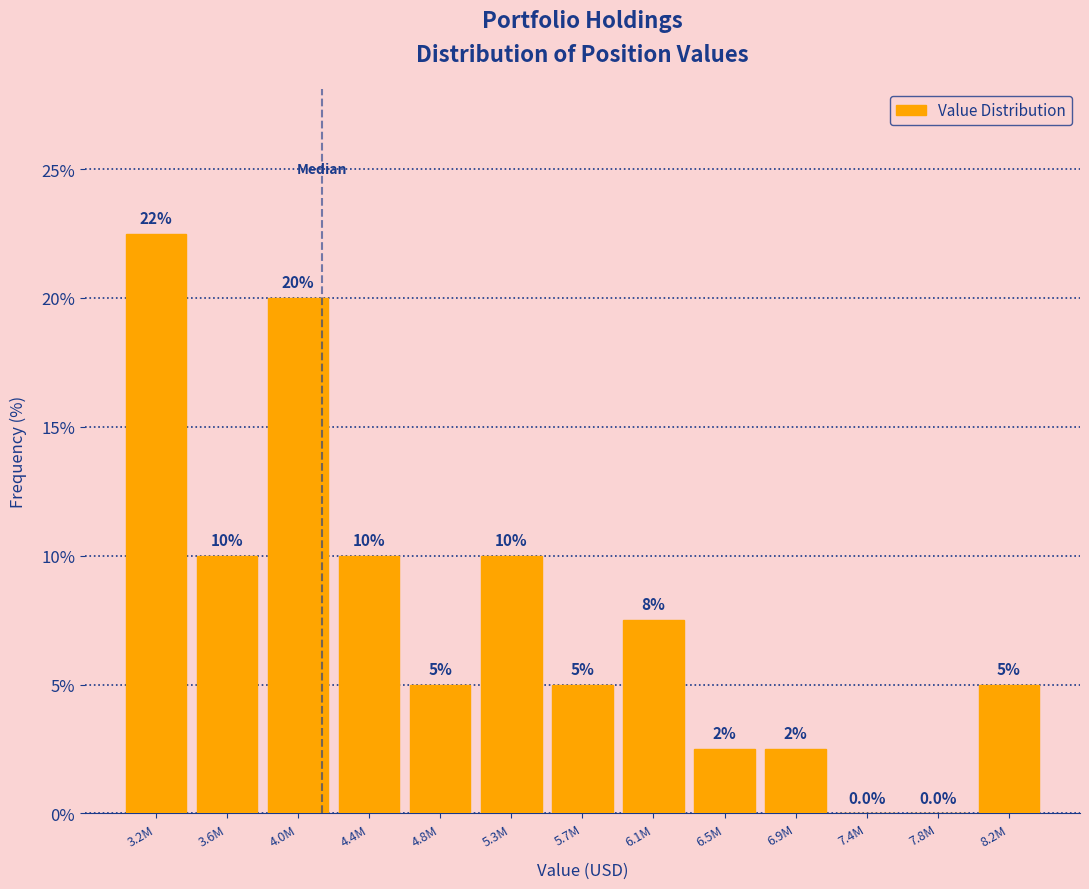

Reading left to right, what are all the values shown in this chart?

3.2M=22.5	3.6M=10.0	4.0M=20.0	4.4M=10.0	4.8M=5.0	5.3M=10.0	5.7M=5.0	6.1M=7.5	6.5M=2.5	6.9M=2.5	7.4M=0.0	7.8M=0.0	8.2M=5.0